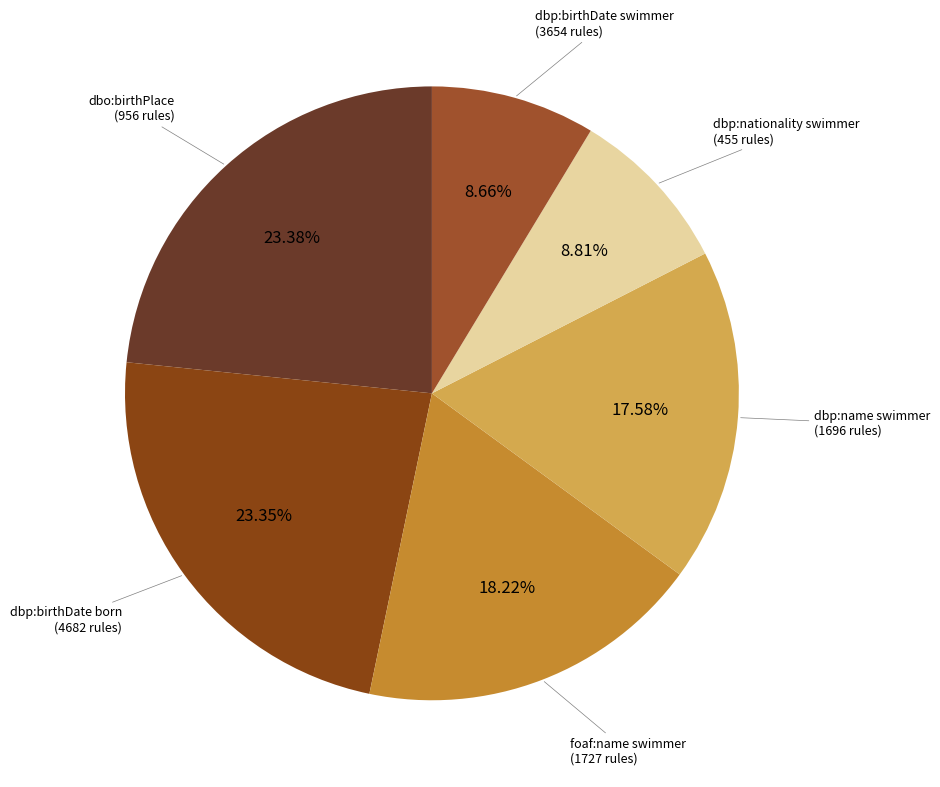

Does foaf:name swimmer (1727 rules) account for over 50% of the chart?

No